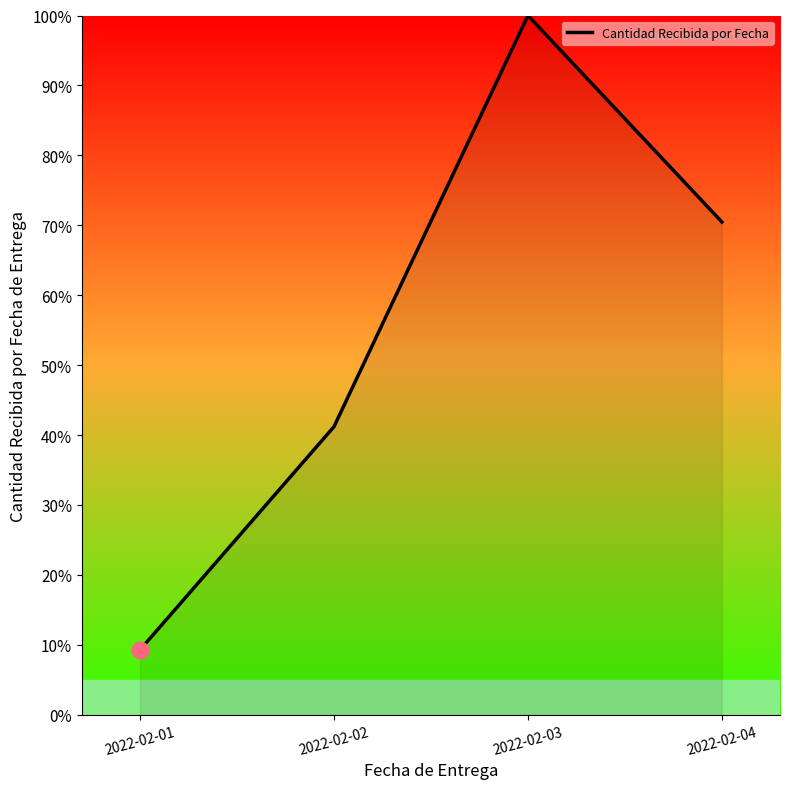

What is the sum of all values?

221.0